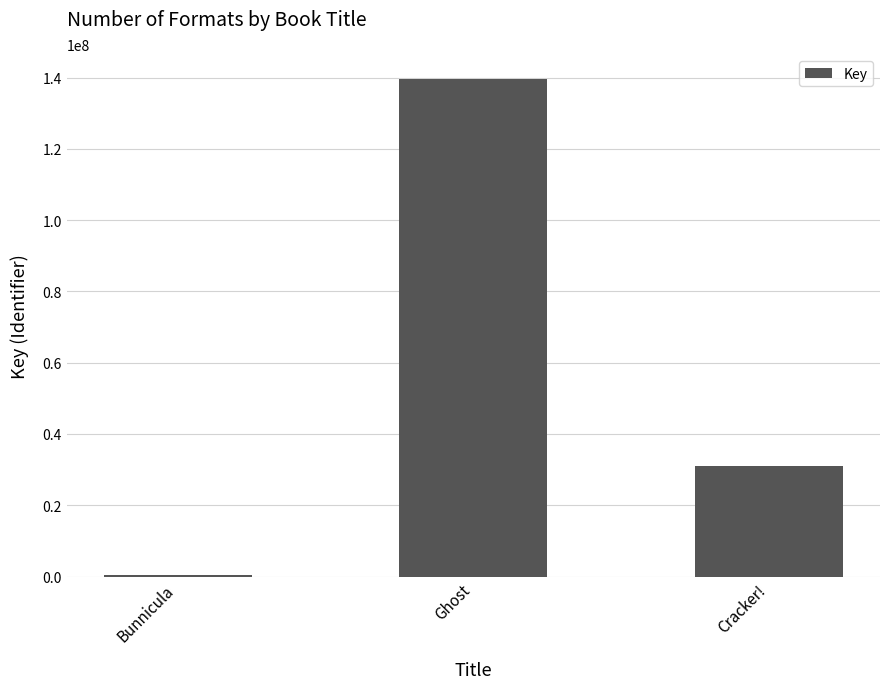

Reading right to left, transcribe all the data shown in this chart.

Cracker!=31041879	Ghost=139631199	Bunnicula=330569